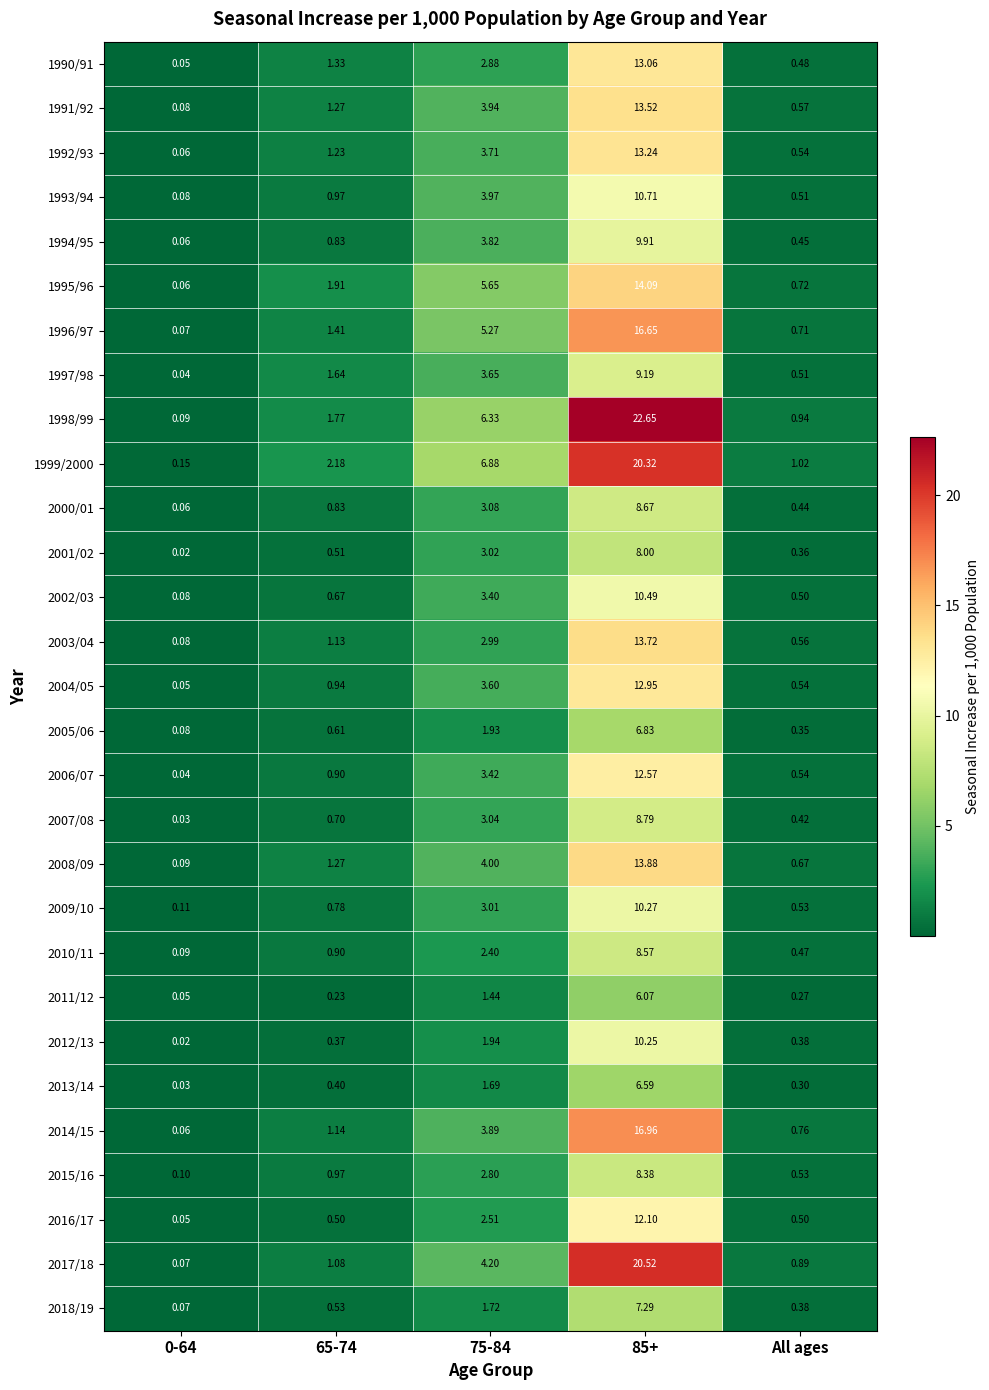

Is the value of 1997/98 at All ages greater than the value of 2007/08 at 65-74?

No